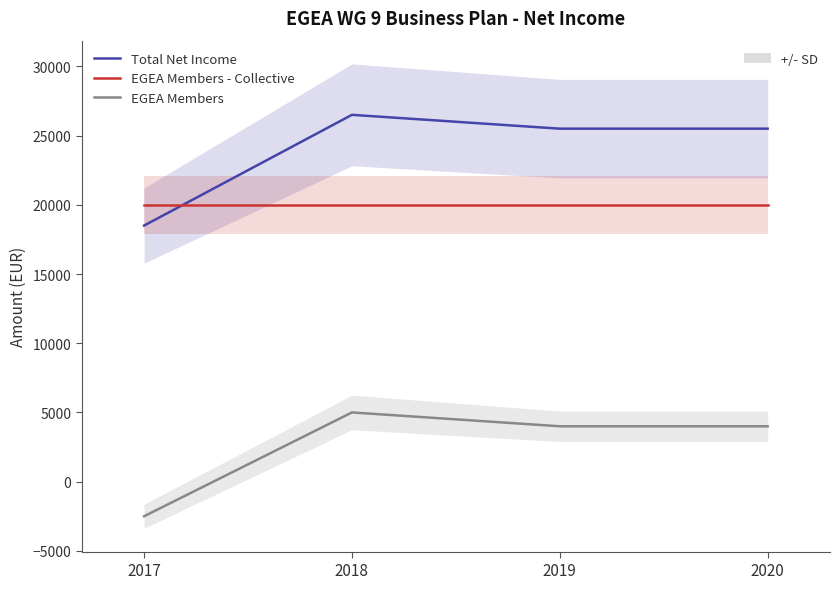

What is the value of the Total Net Income point at the 4th from the left?

25500